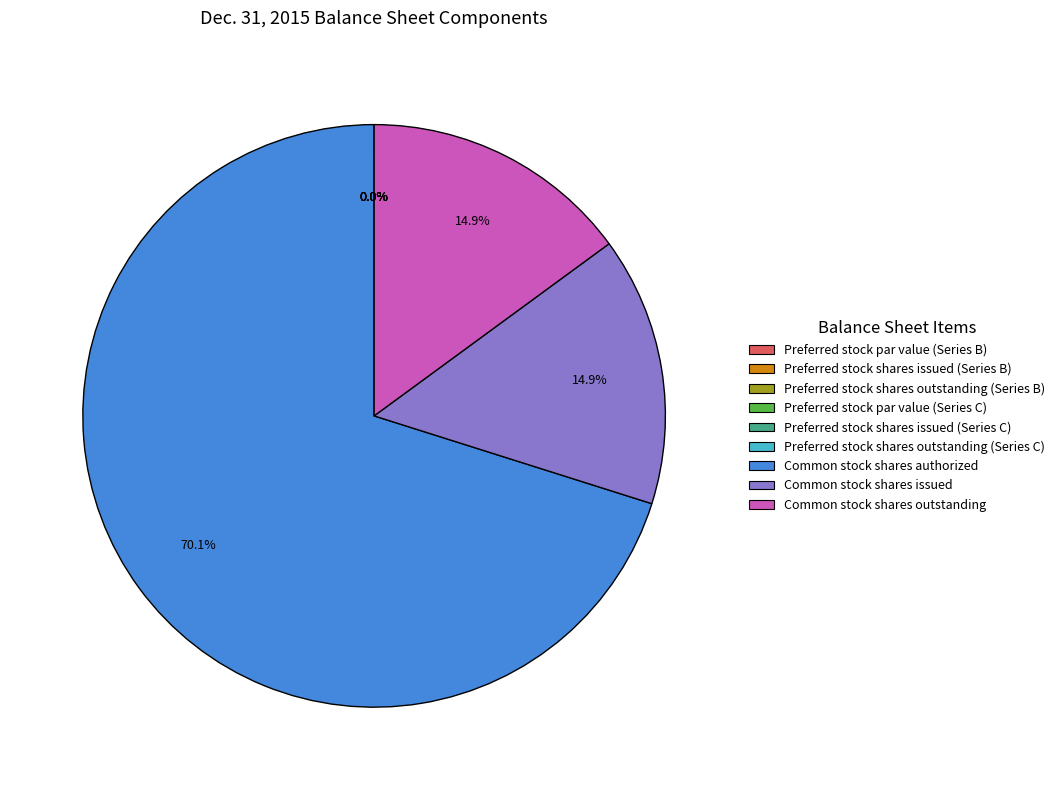

Which slice is the largest?

Common stock shares authorized